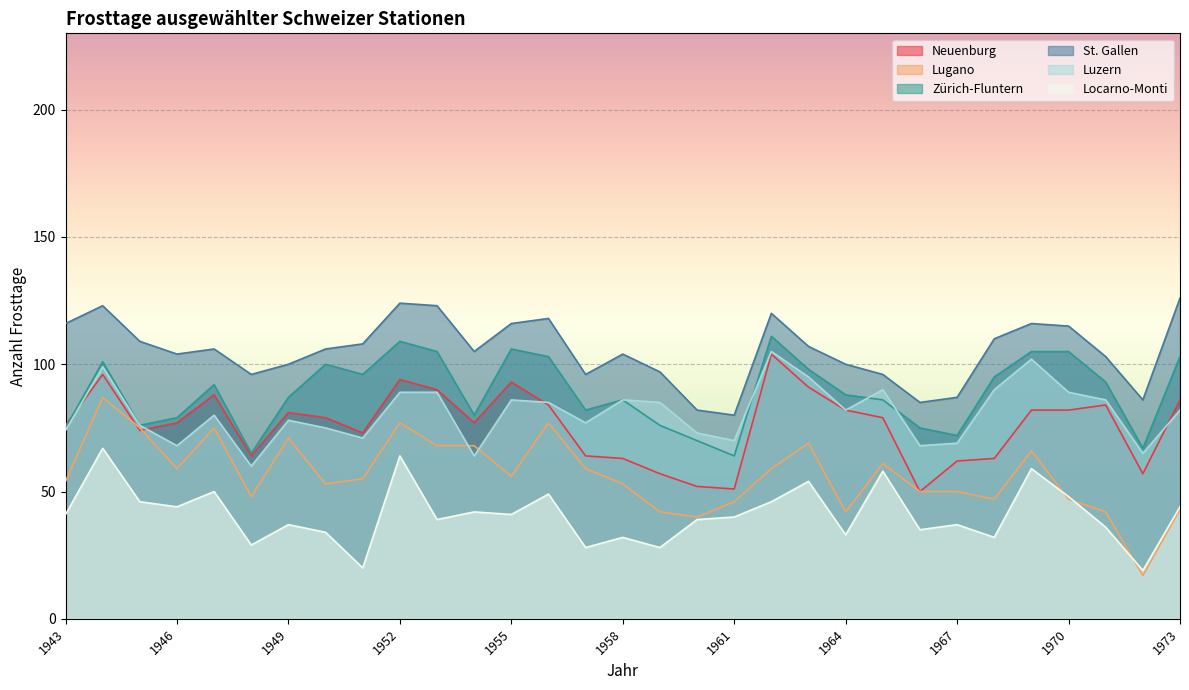

Reading left to right, transcribe all the data shown in this chart.

Neuenburg: 1943=76	1944=96	1945=74	1946=77	1947=88	1948=64	1949=81	1950=79	1951=73	1952=94	1953=90	1954=77	1955=93	1956=84	1957=64	1958=63	1959=57	1960=52	1961=51	1962=104	1963=91	1964=82	1965=79	1966=50	1967=62	1968=63	1969=82	1970=82	1971=84	1972=57	1973=86
Lugano: 1943=54	1944=87	1945=75	1946=59	1947=75	1948=48	1949=71	1950=53	1951=55	1952=77	1953=68	1954=68	1955=56	1956=77	1957=59	1958=53	1959=42	1960=40	1961=46	1962=59	1963=69	1964=42	1965=61	1966=50	1967=50	1968=47	1969=66	1970=47	1971=42	1972=17	1973=43
Zürich-Fluntern: 1943=75	1944=101	1945=76	1946=79	1947=92	1948=65	1949=87	1950=100	1951=96	1952=109	1953=105	1954=80	1955=106	1956=103	1957=82	1958=86	1959=76	1960=70	1961=64	1962=111	1963=98	1964=88	1965=86	1966=75	1967=72	1968=95	1969=105	1970=105	1971=93	1972=67	1973=103
St. Gallen: 1943=116	1944=123	1945=109	1946=104	1947=106	1948=96	1949=100	1950=106	1951=108	1952=124	1953=123	1954=105	1955=116	1956=118	1957=96	1958=104	1959=97	1960=82	1961=80	1962=120	1963=107	1964=100	1965=96	1966=85	1967=87	1968=110	1969=116	1970=115	1971=103	1972=86	1973=126
Luzern: 1943=74	1944=99	1945=76	1946=68	1947=80	1948=60	1949=78	1950=75	1951=71	1952=89	1953=89	1954=64	1955=86	1956=85	1957=77	1958=86	1959=85	1960=73	1961=70	1962=105	1963=95	1964=82	1965=90	1966=68	1967=69	1968=90	1969=102	1970=89	1971=86	1972=65	1973=82
Locarno-Monti: 1943=41	1944=67	1945=46	1946=44	1947=50	1948=29	1949=37	1950=34	1951=20	1952=64	1953=39	1954=42	1955=41	1956=49	1957=28	1958=32	1959=28	1960=39	1961=40	1962=46	1963=54	1964=33	1965=58	1966=35	1967=37	1968=32	1969=59	1970=48	1971=36	1972=19	1973=44